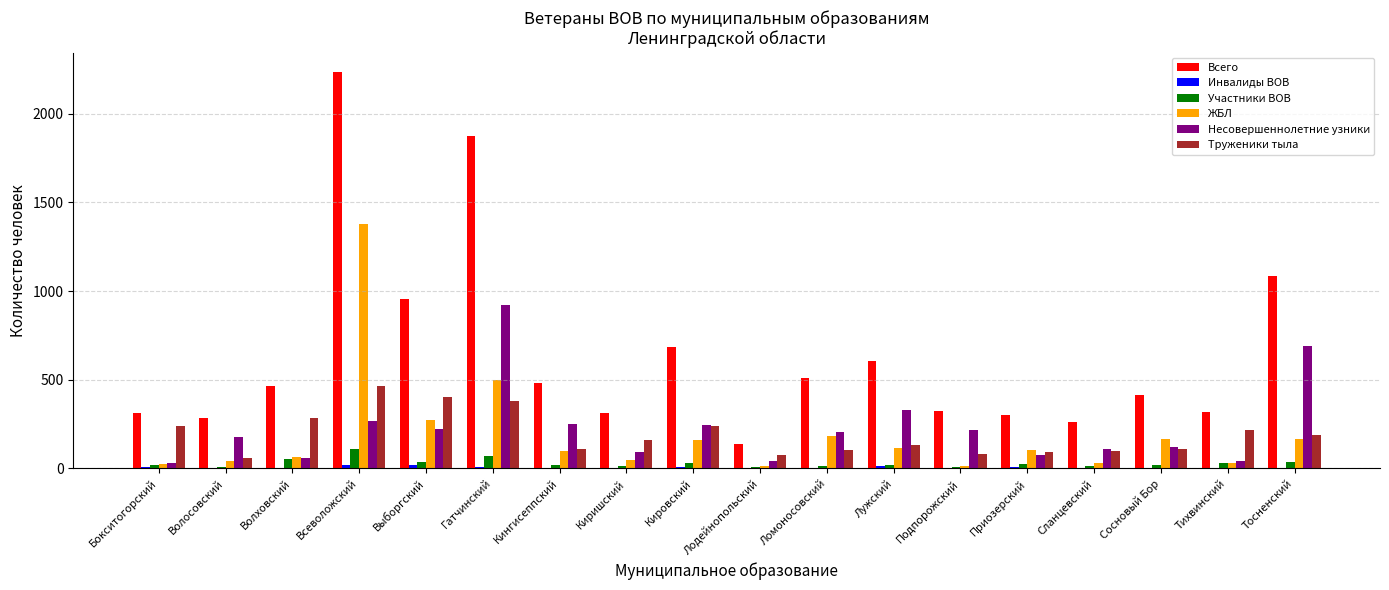

Which series has the largest total across all categories?

Всего